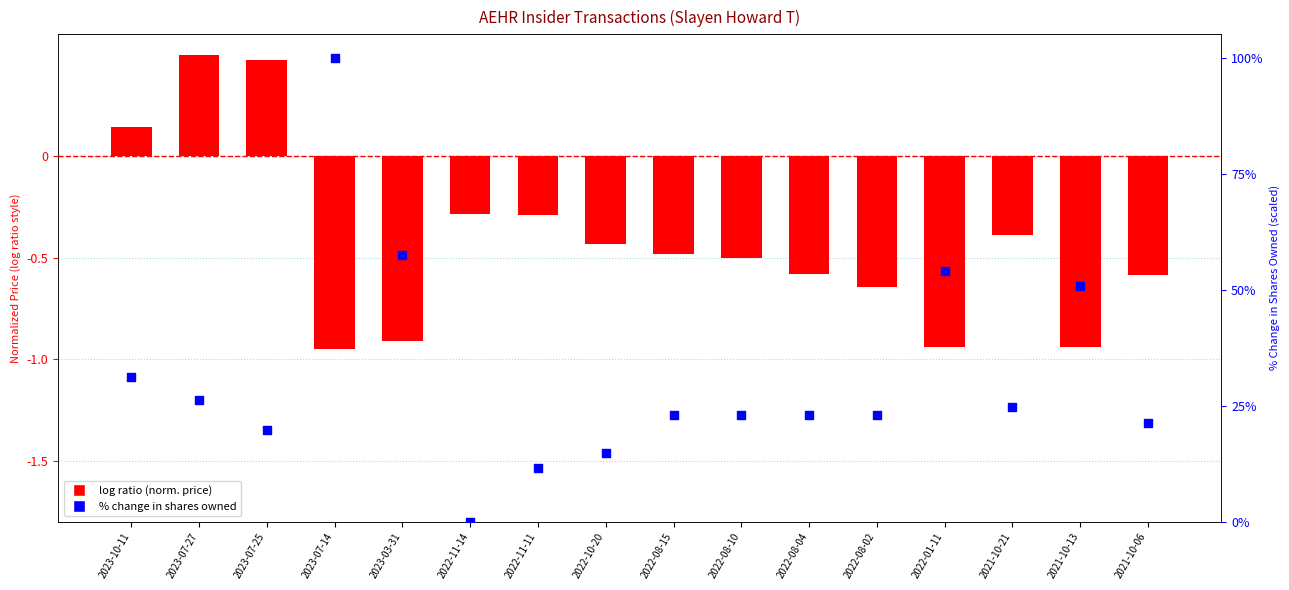

Which series has the largest Y range (max minus min)?

% change in shares owned